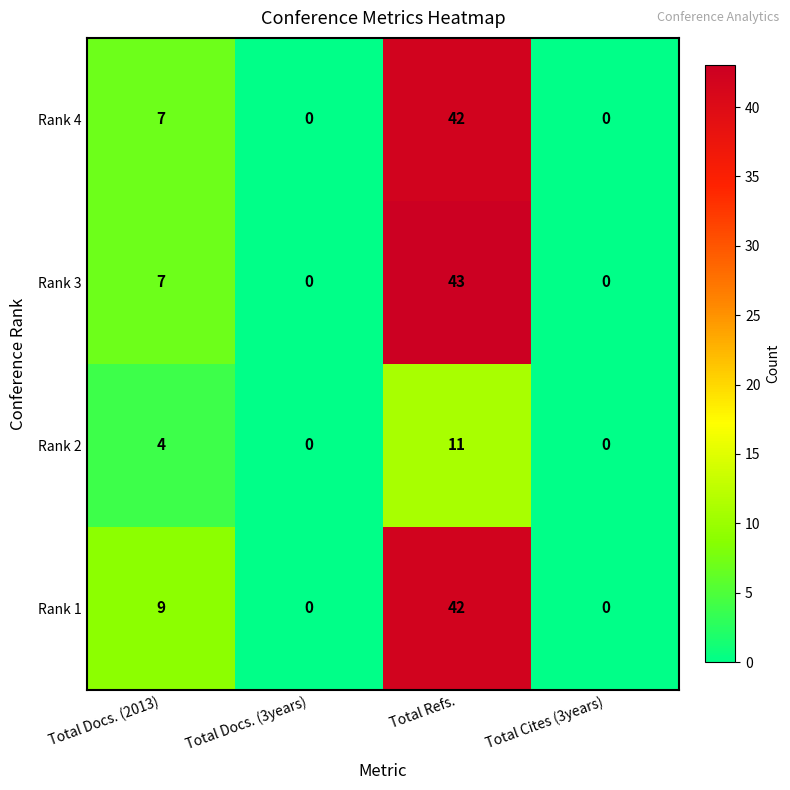

Is it true that Rank 4 equals 7 at Total Docs. (2013)?

True